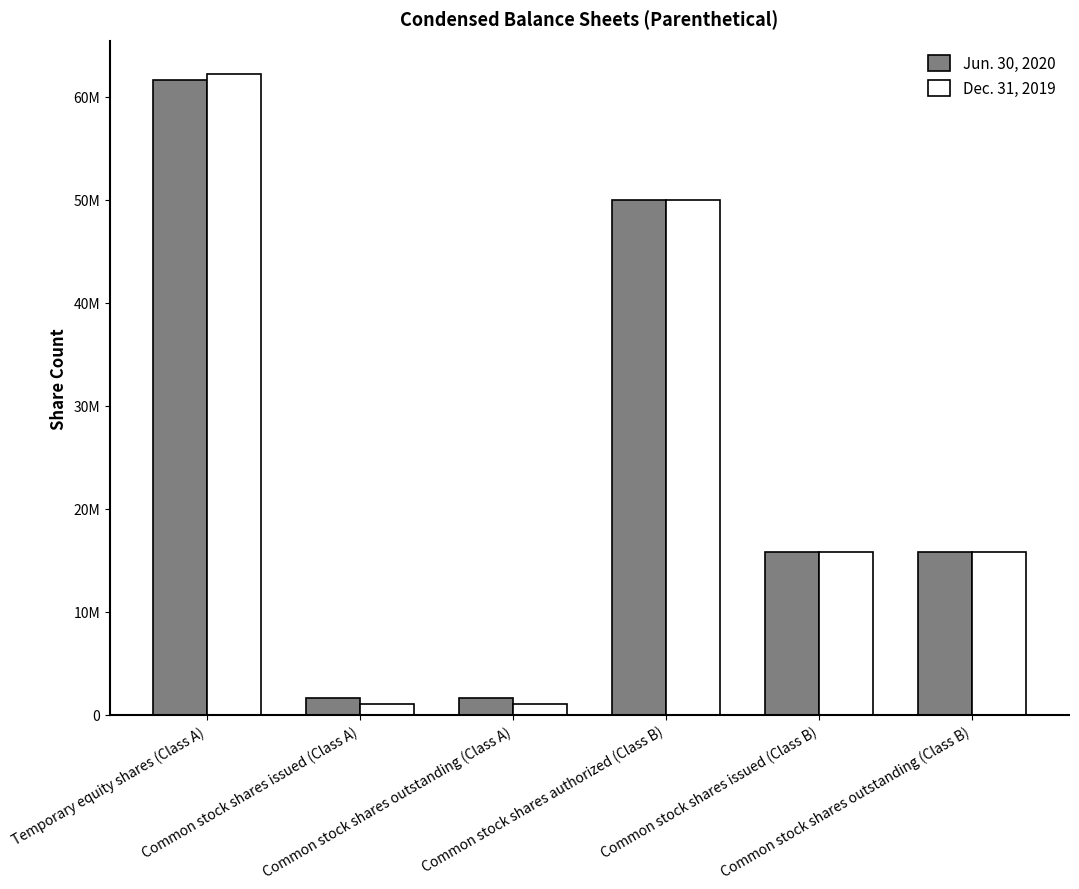

Rank the series by their maximum value, from lowest to highest.

Jun. 30, 2020, Dec. 31, 2019